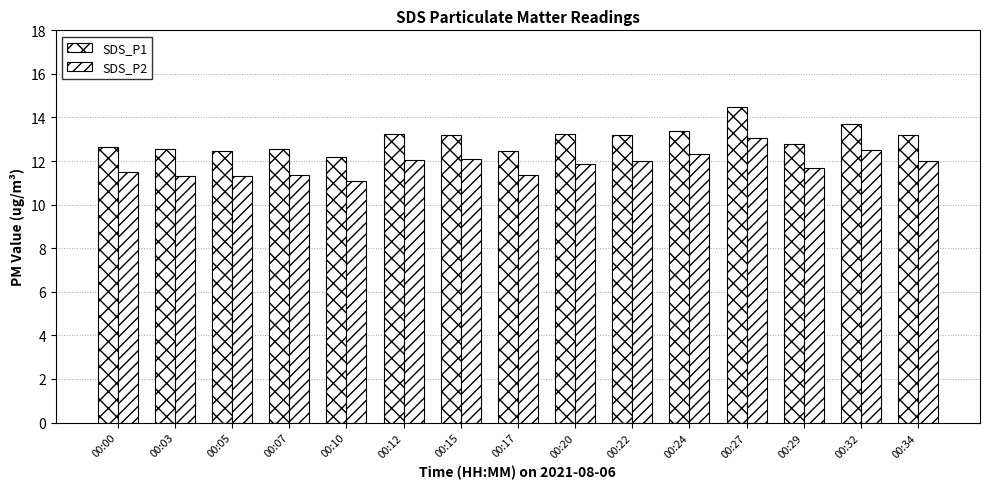

How many distinct data groups are displayed?

2